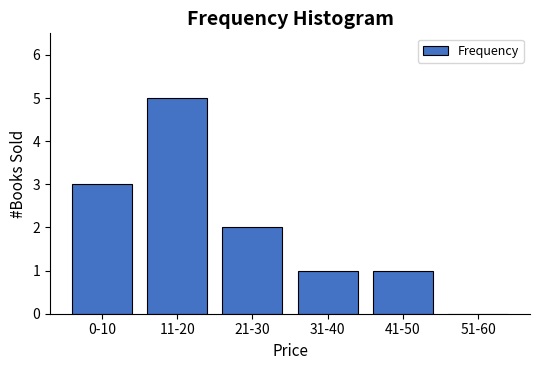

Reading right to left, list all the values displayed in this chart.

51-60=0	41-50=1	31-40=1	21-30=2	11-20=5	0-10=3